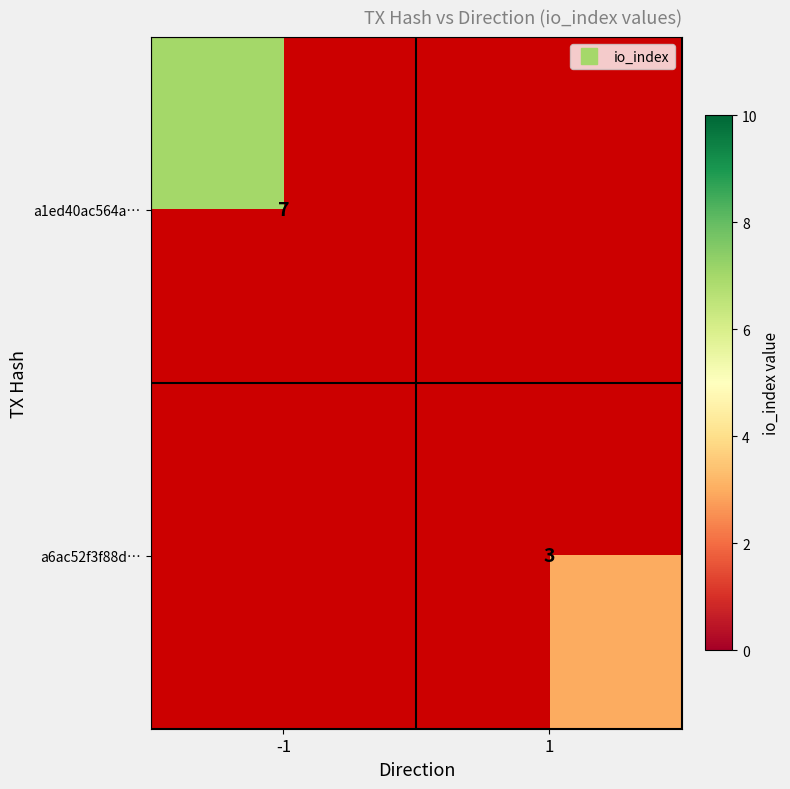

Which series has the largest range (max minus min)?

a1ed40ac564a…